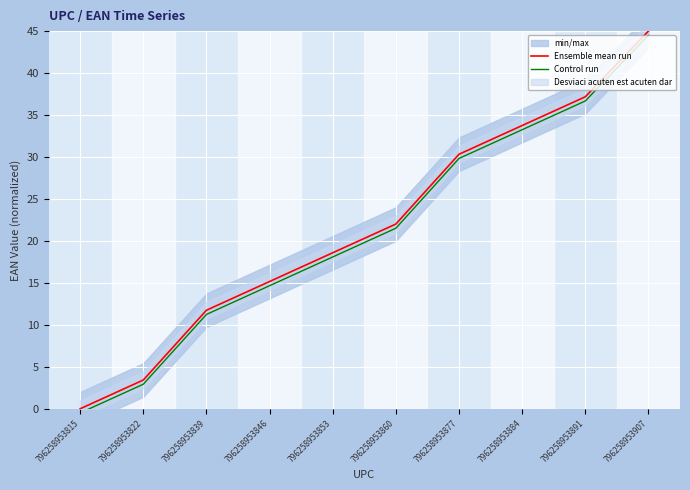

Reading right to left, extract all data points from this chart.

Ensemble mean run: 45.0	37.2	33.8	30.3	22.0	18.6	15.2	11.7	3.4	0.0
Control run: 44.5	36.7	33.2	29.8	21.5	18.1	14.7	11.2	2.9	-0.5